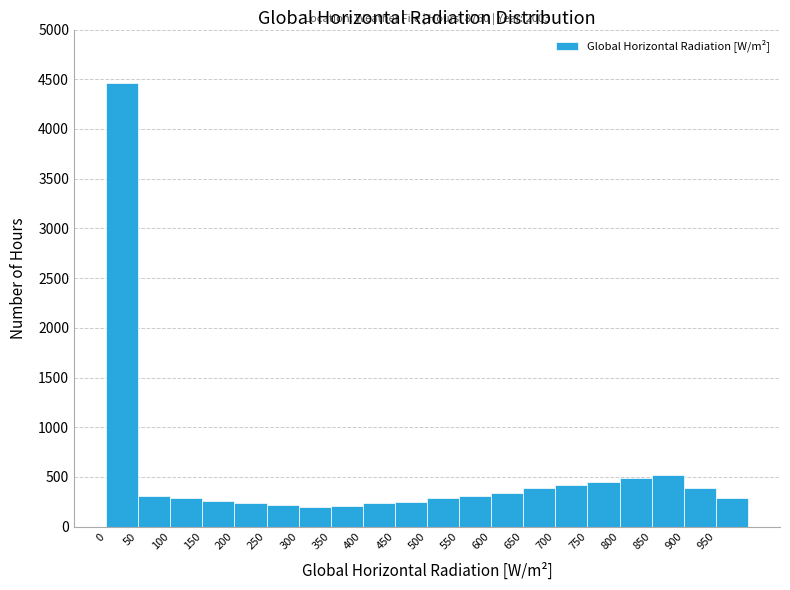

Over which range of the x-axis is the bar tallest?

0 to 50